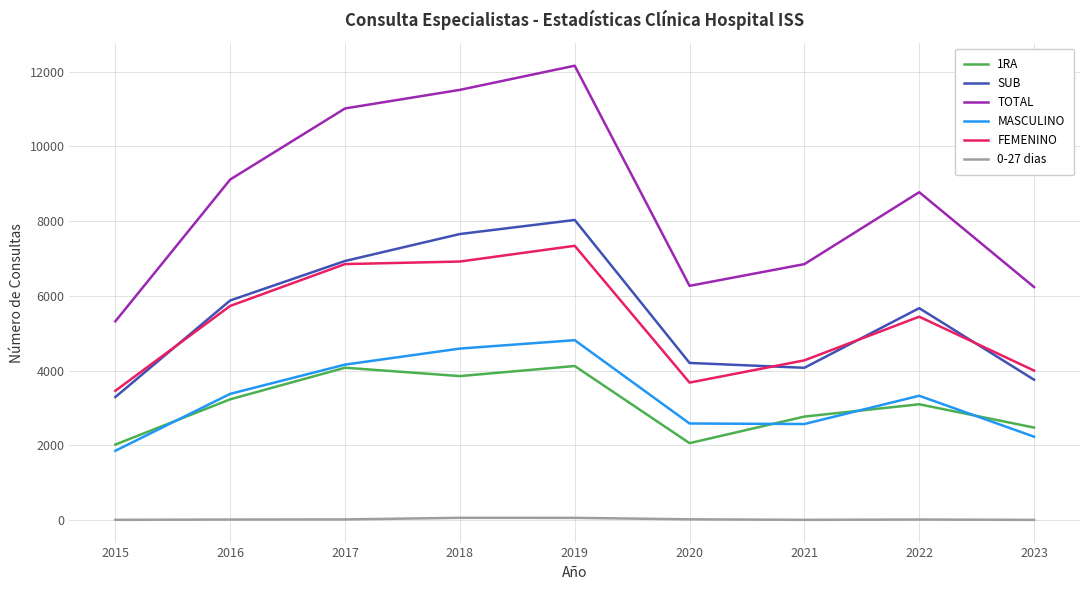

The value of 1RA at 2021 is 4638. True or false?

False